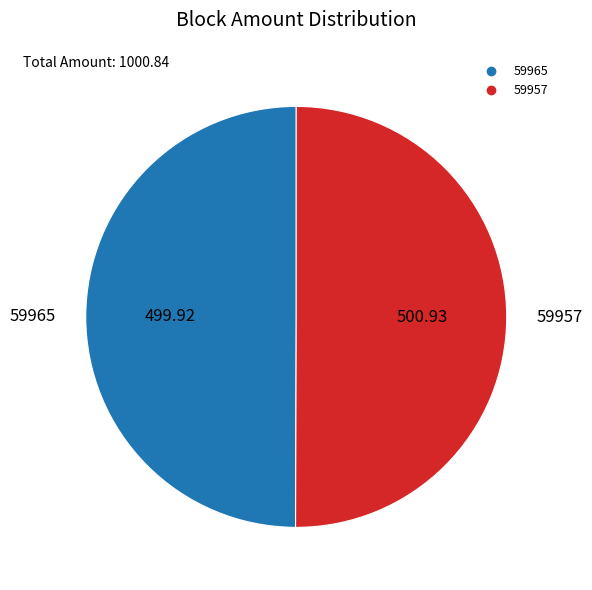

What is the ratio of the value at 59957 to the value at 59965?

1.0